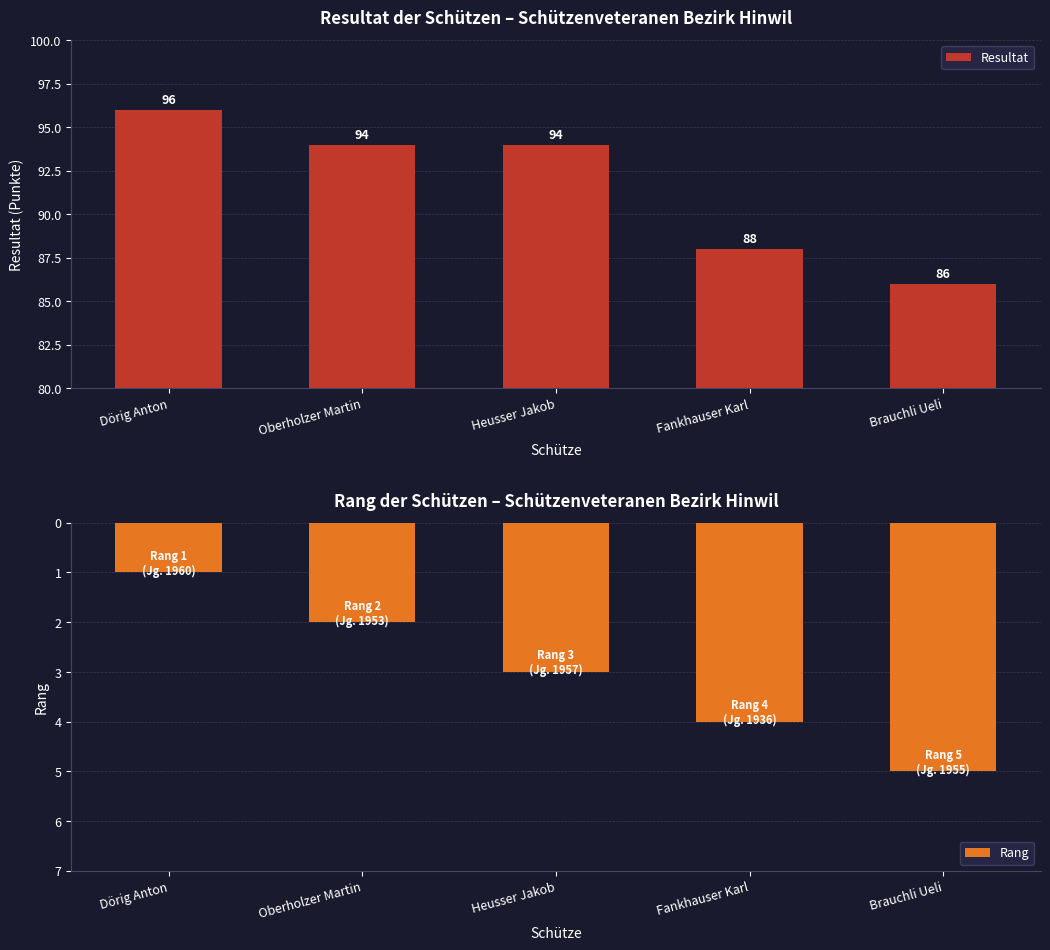

Are the bars horizontal?

No